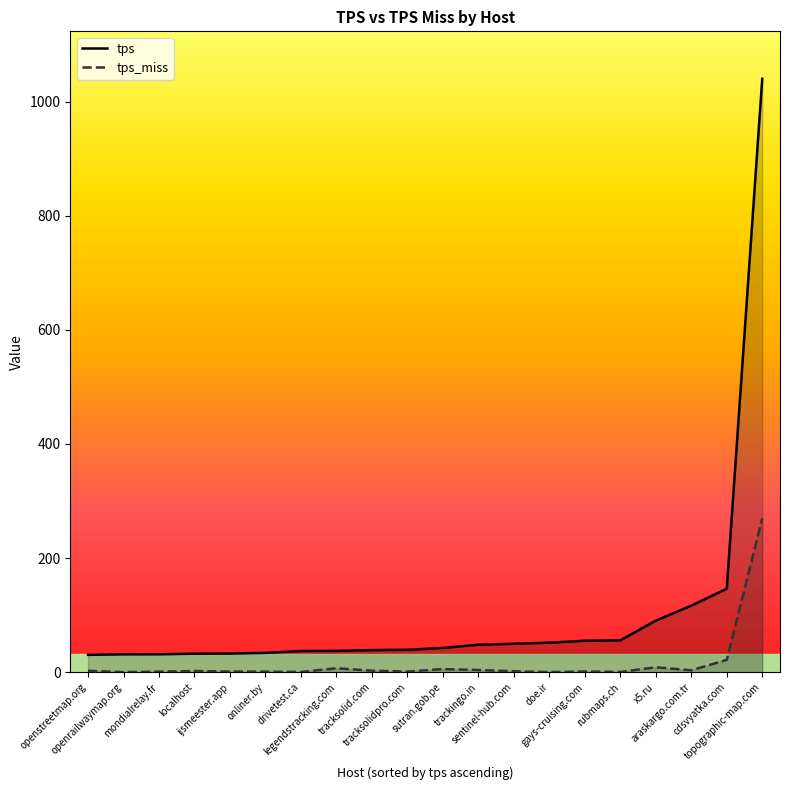

How many data points in tps_miss are less than 1?

6